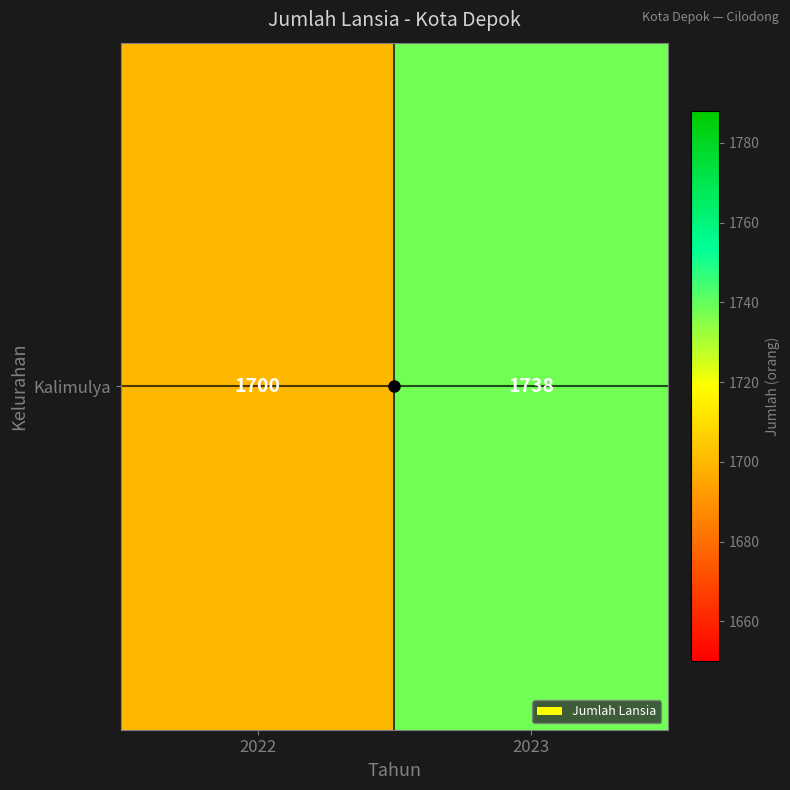

True or false: the data shows 1115 at 2023.

False